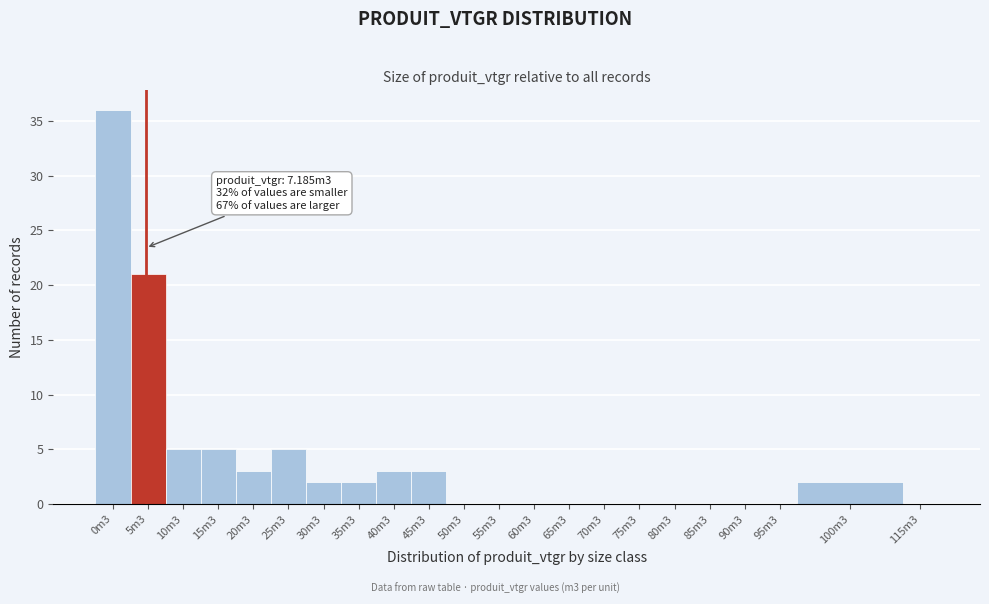

Reading right to left, what are all the values shown in this chart?

115m3=0	100m3=2	95m3=0	90m3=0	85m3=0	80m3=0	75m3=0	70m3=0	65m3=0	60m3=0	55m3=0	50m3=0	45m3=3	40m3=3	35m3=2	30m3=2	25m3=5	20m3=3	15m3=5	10m3=5	5m3=21	0m3=36